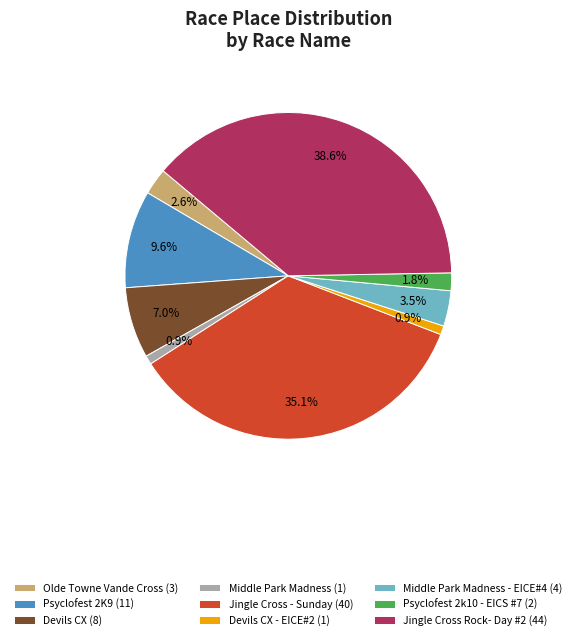

How many slices are in this pie chart?

9